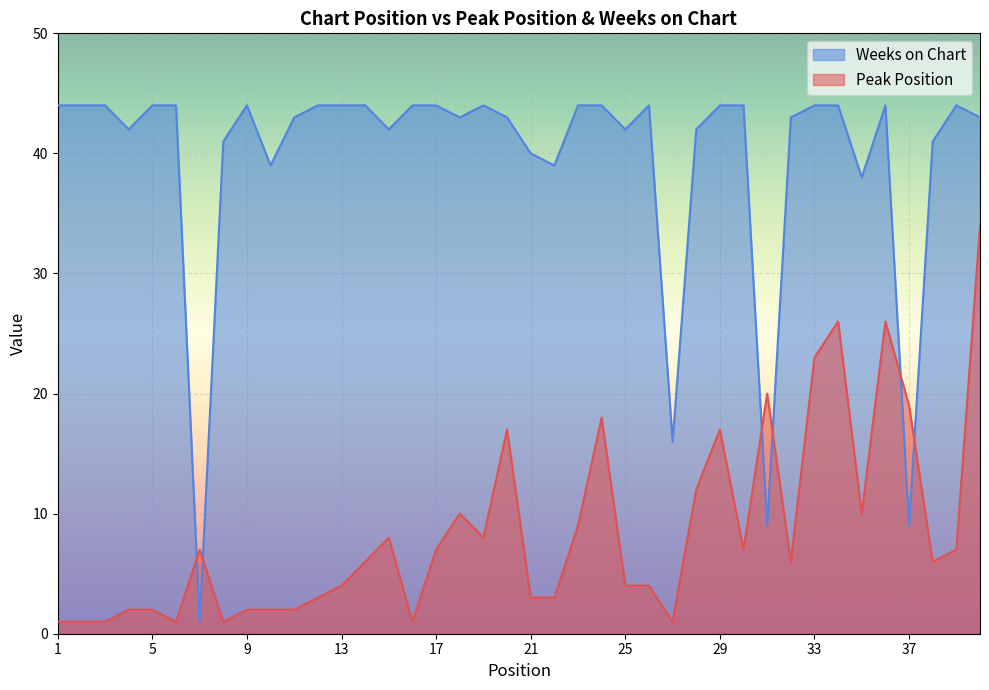

Which series has the largest total across all categories?

Weeks on Chart